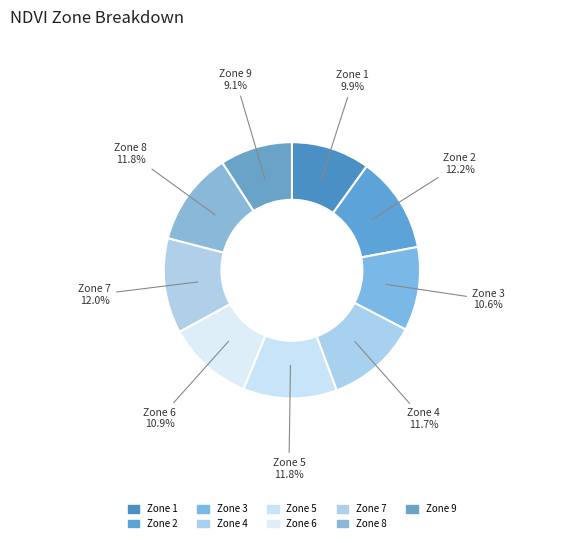

What is the total percentage of Zone 1 and Zone 3?

20.5%